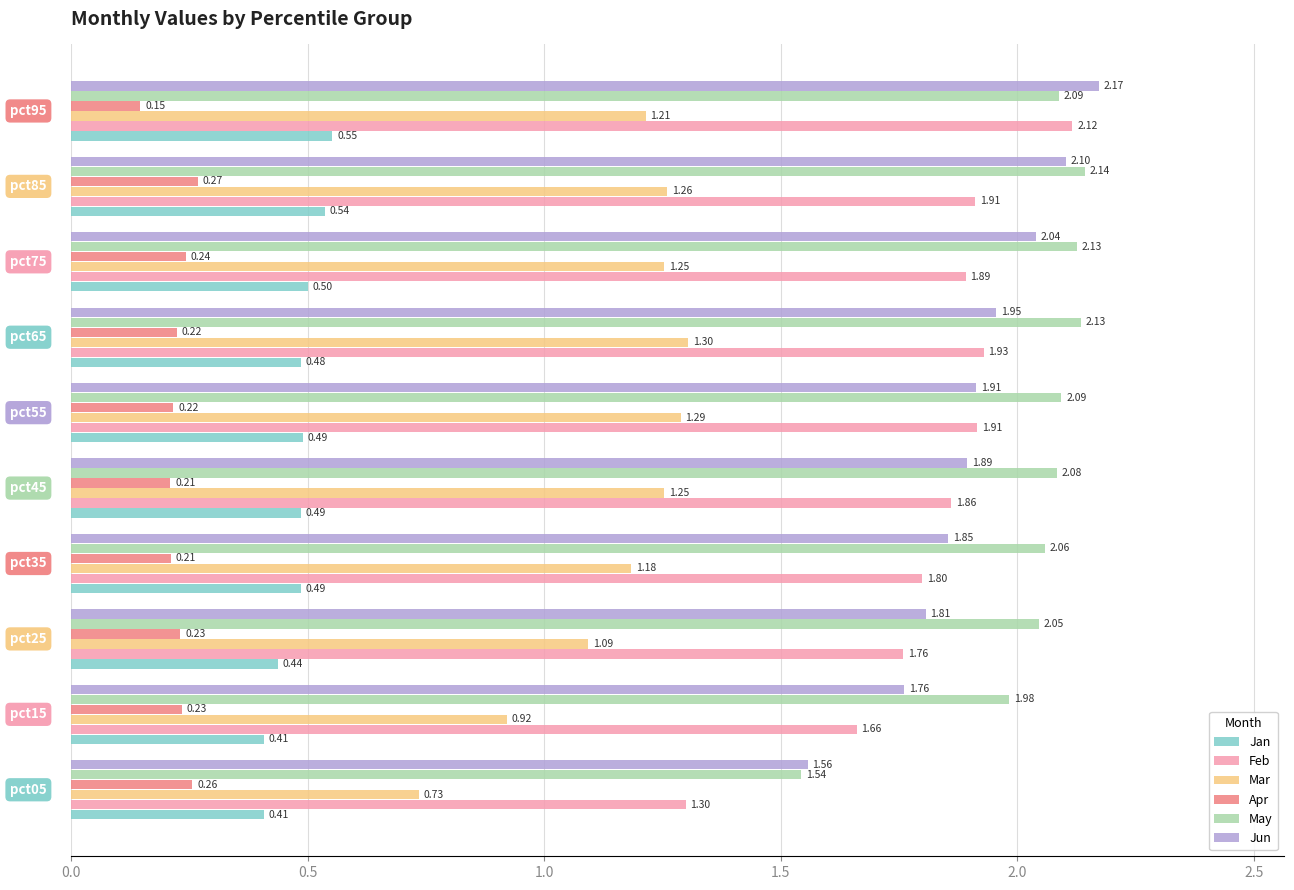

What is the sum of all Feb values?

18.1